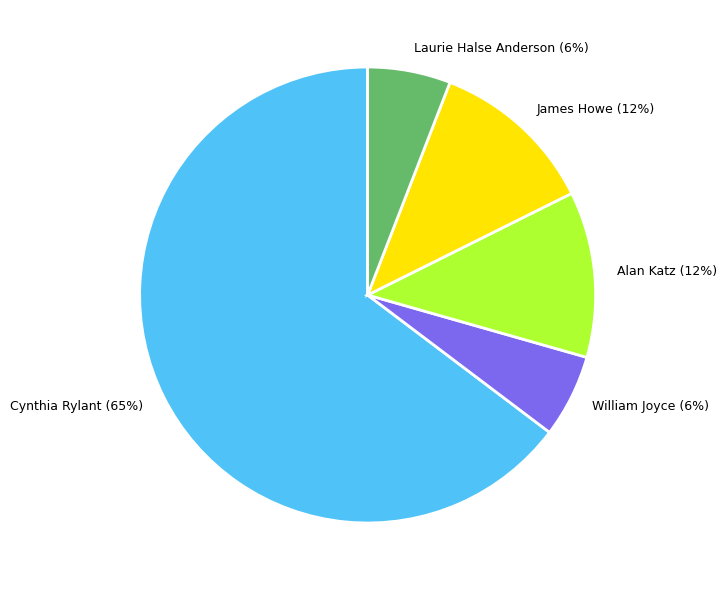

Between Cynthia Rylant and William Joyce, which is larger?

Cynthia Rylant